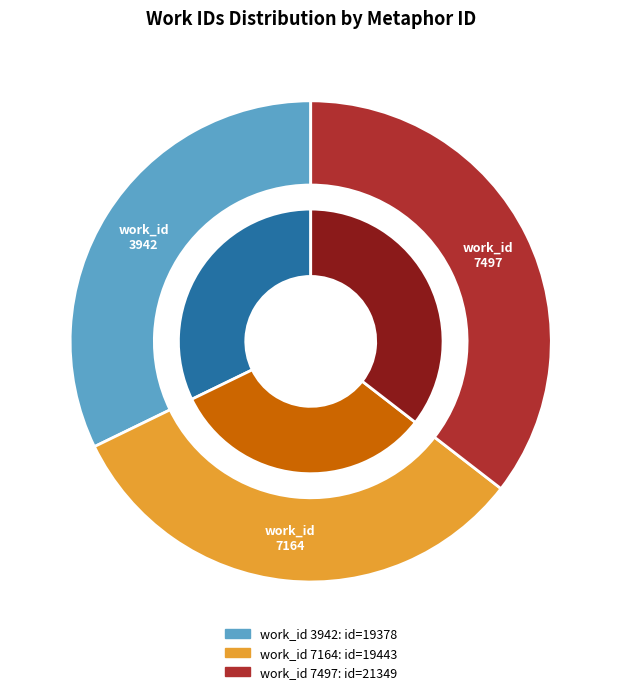

Is 3942 the majority of the pie?

No